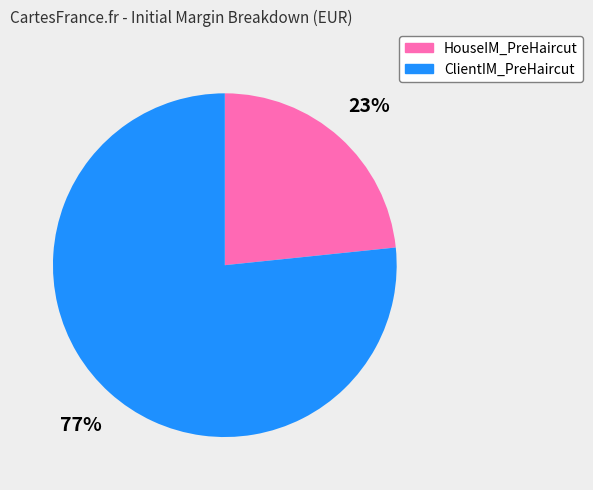

To the nearest percent, what is the average slice percentage?

50%